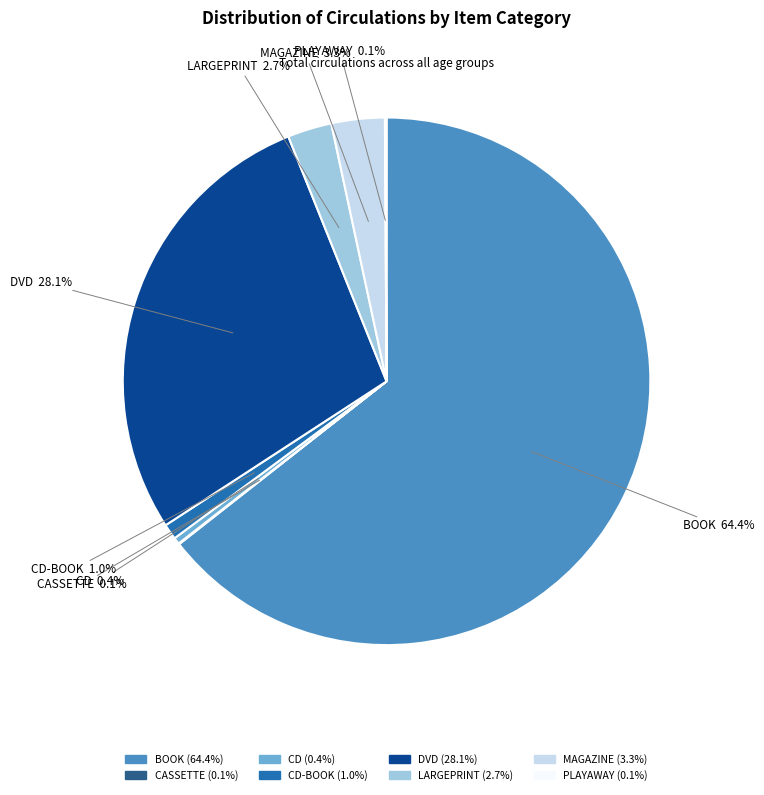

Does any single category account for the majority?

Yes